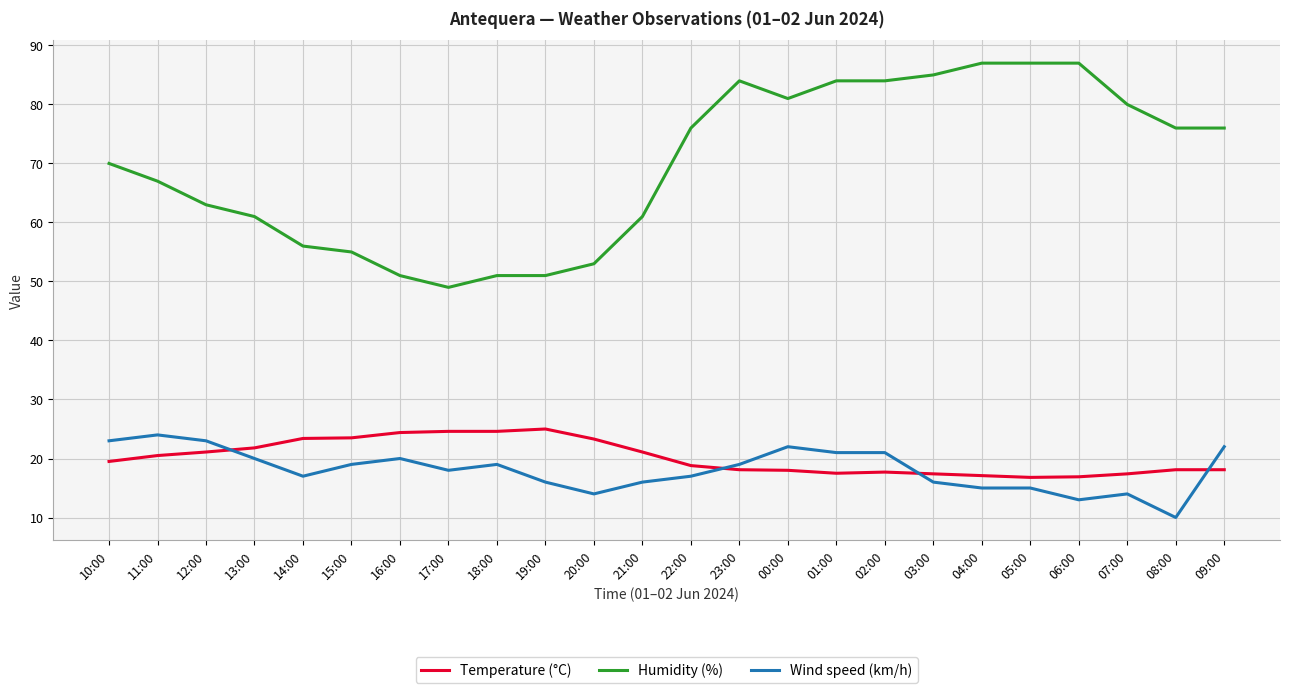

What is the sum of the Wind speed (km/h) values at 22:00 and 09:00?

39.0